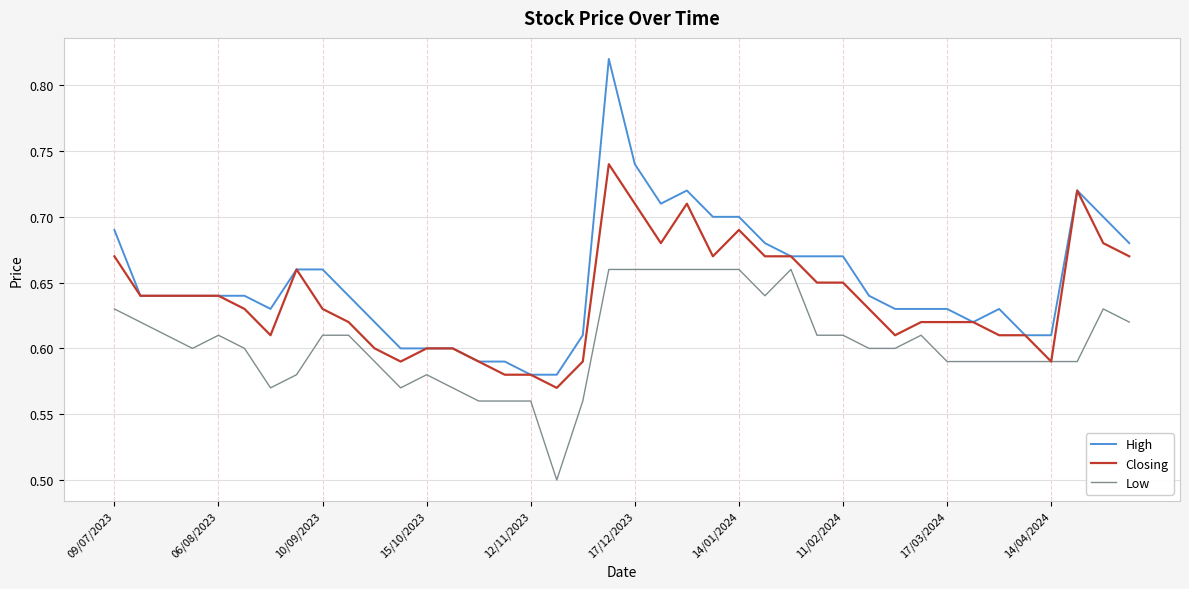

Rank the series by their maximum value, from lowest to highest.

Low, Closing, High